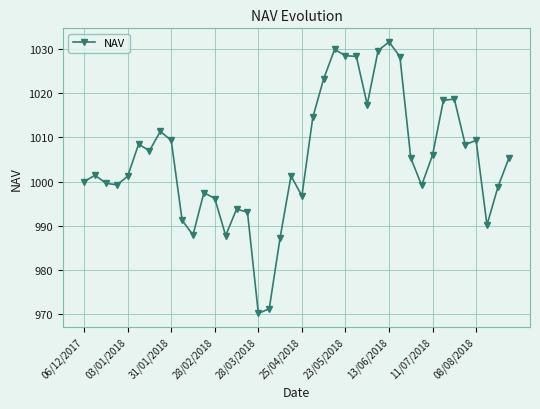

What is the difference between the maximum and minimum values?

61.5